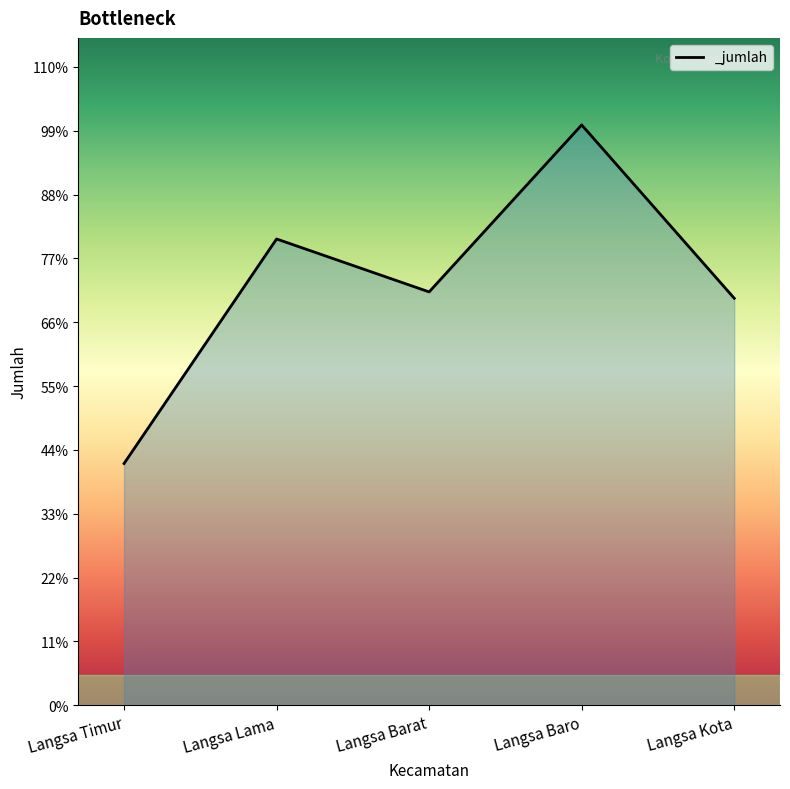

How many points are lower than both their immediate neighbors (excluding endpoints)?

1